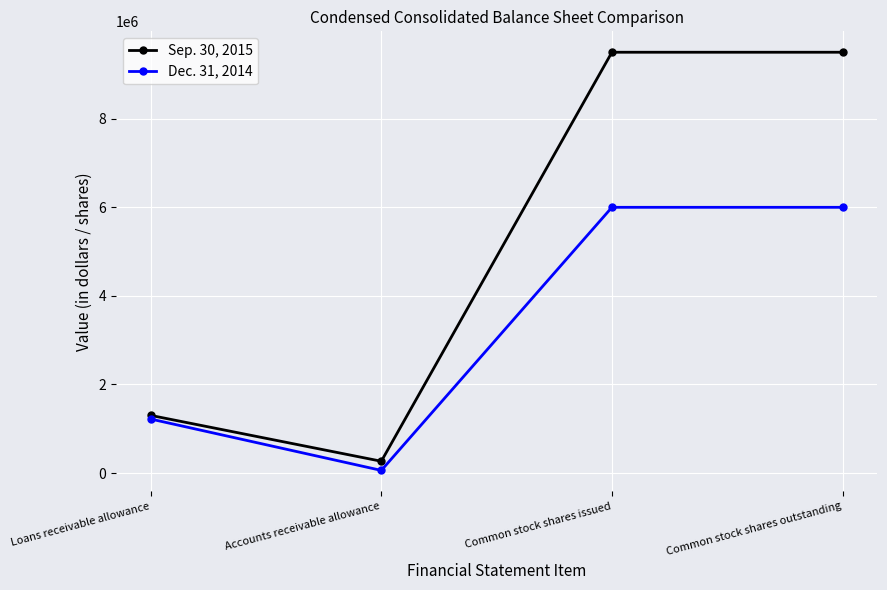

List the series in order of their overall mean, lowest first.

Dec. 31, 2014, Sep. 30, 2015